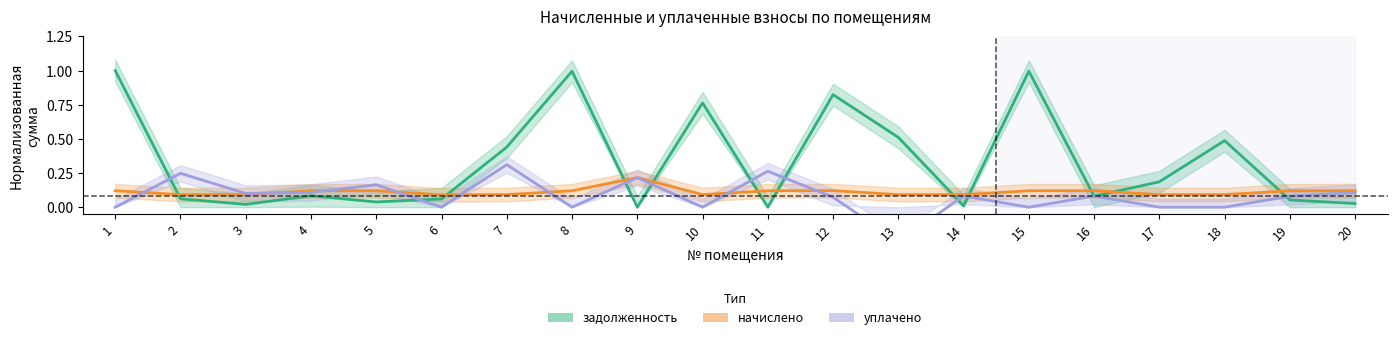

Rank the series at 7 from lowest to highest value.

начислено, уплачено, задолженность